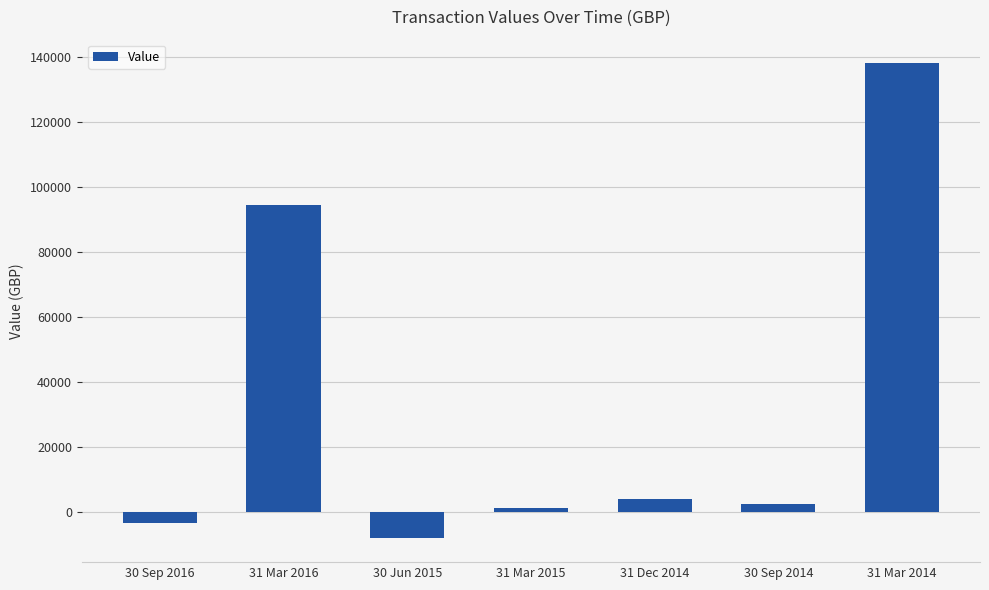

List the labels in order of value, largest first.

31 Mar 2014, 31 Mar 2016, 31 Dec 2014, 30 Sep 2014, 31 Mar 2015, 30 Sep 2016, 30 Jun 2015